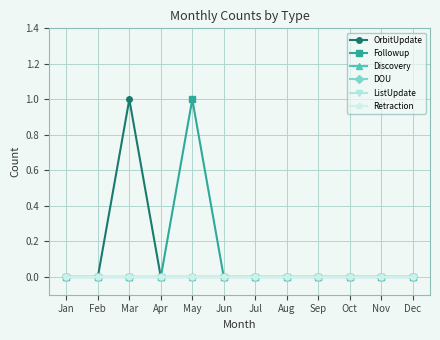

Between Feb and Sep, which series saw the biggest shift?

OrbitUpdate